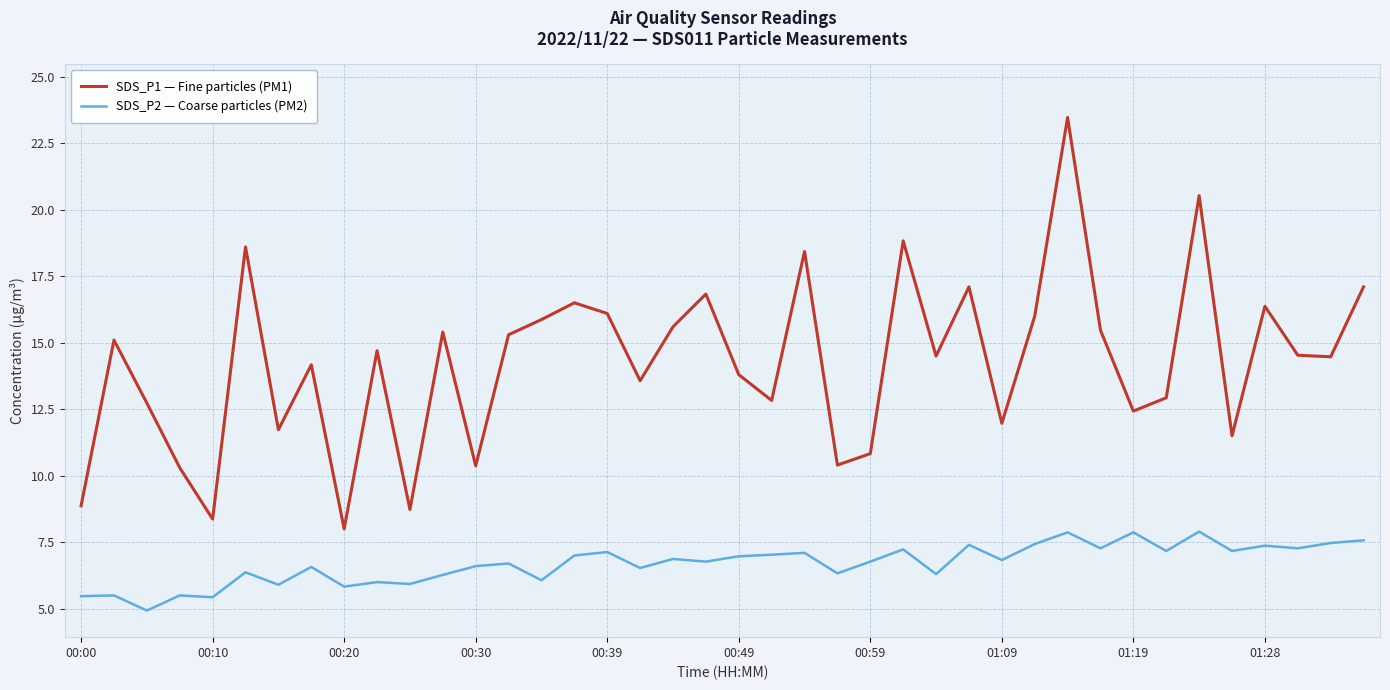

What is the difference between the maximum and minimum values in the SDS_P1 — Fine particles (PM1) series?

15.5